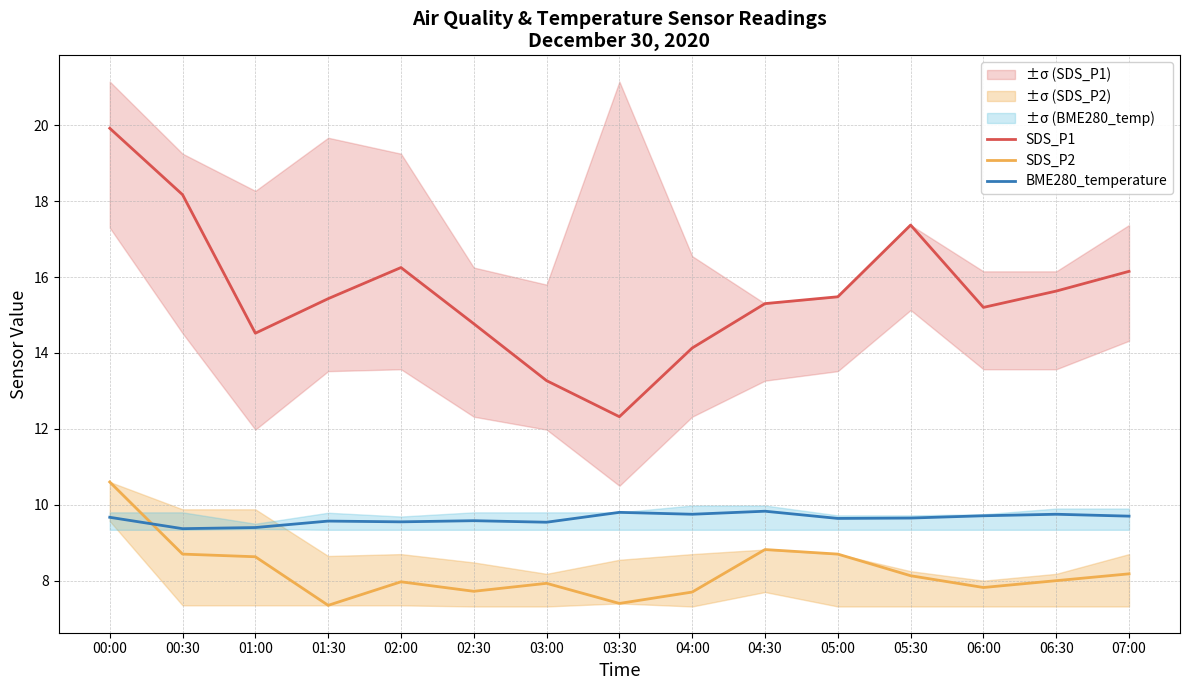

What is the average value of the SDS_P2 series?

8.2